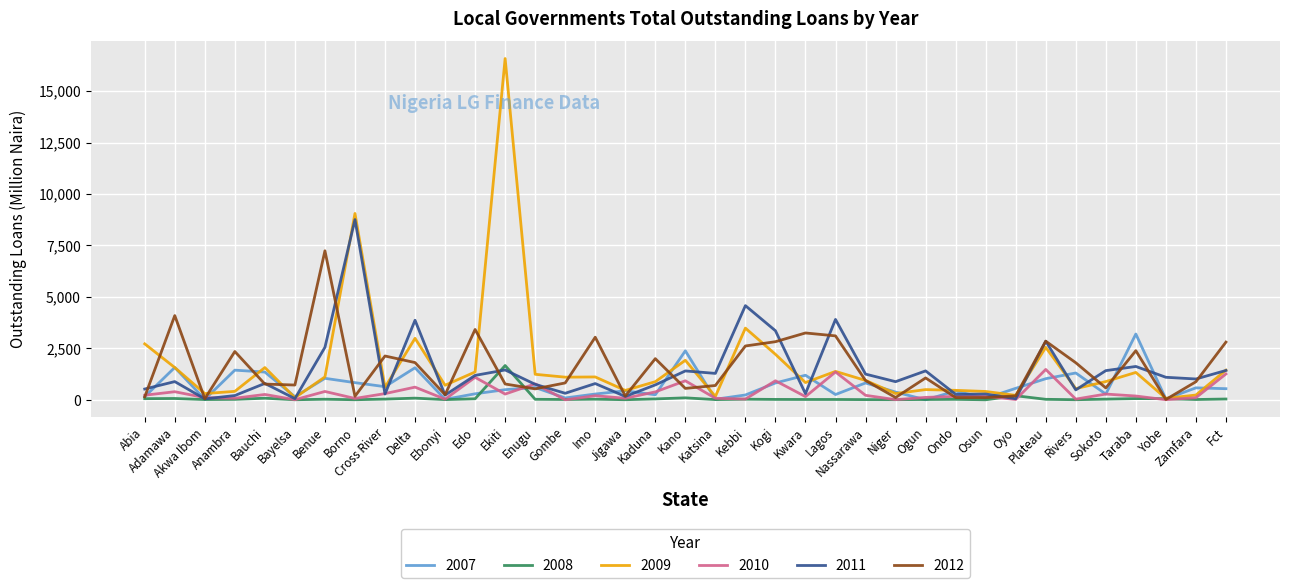

The 2012 series shows 1809.6 at Delta. True or false?

True